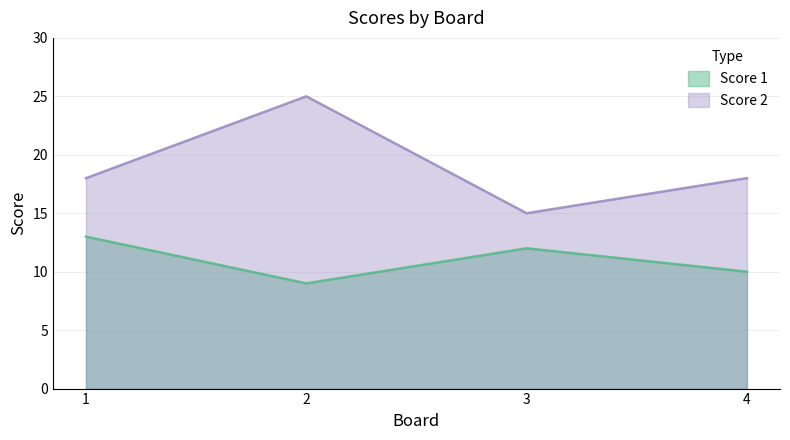

Rank the series at 4 from highest to lowest value.

Score 2, Score 1